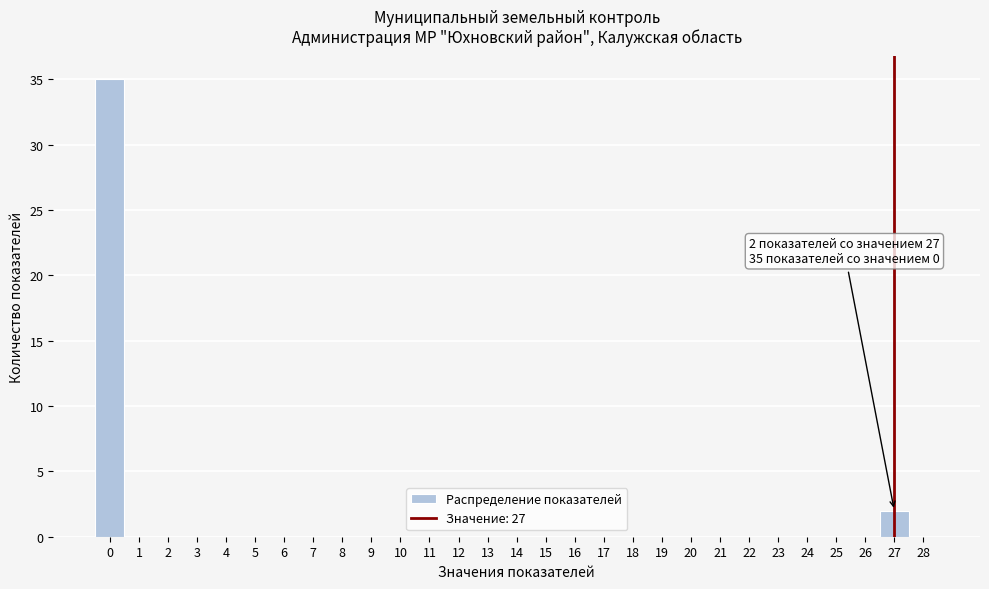

Which range on the x-axis has the tallest bar?

-0.5 to 0.5